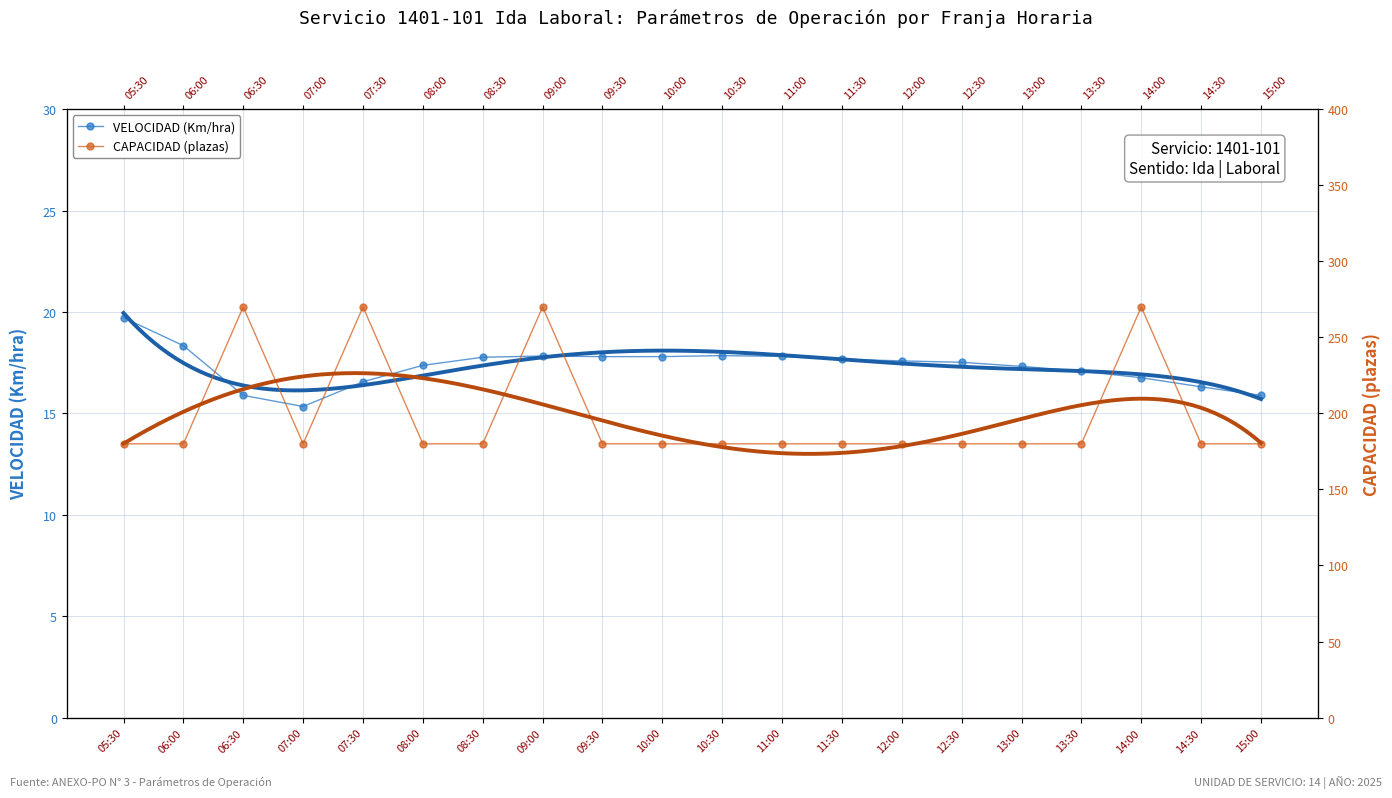

Reading left to right, list all the values displayed in this chart.

VELOCIDAD (Km/hra): 19.7	18.3	15.9	15.3	16.6	17.4	17.8	17.8	17.8	17.8	17.9	17.8	17.7	17.6	17.5	17.3	17.1	16.8	16.3	15.9
CAPACIDAD (plazas): 180.0	180.0	270.0	180.0	270.0	180.0	180.0	270.0	180.0	180.0	180.0	180.0	180.0	180.0	180.0	180.0	180.0	270.0	180.0	180.0